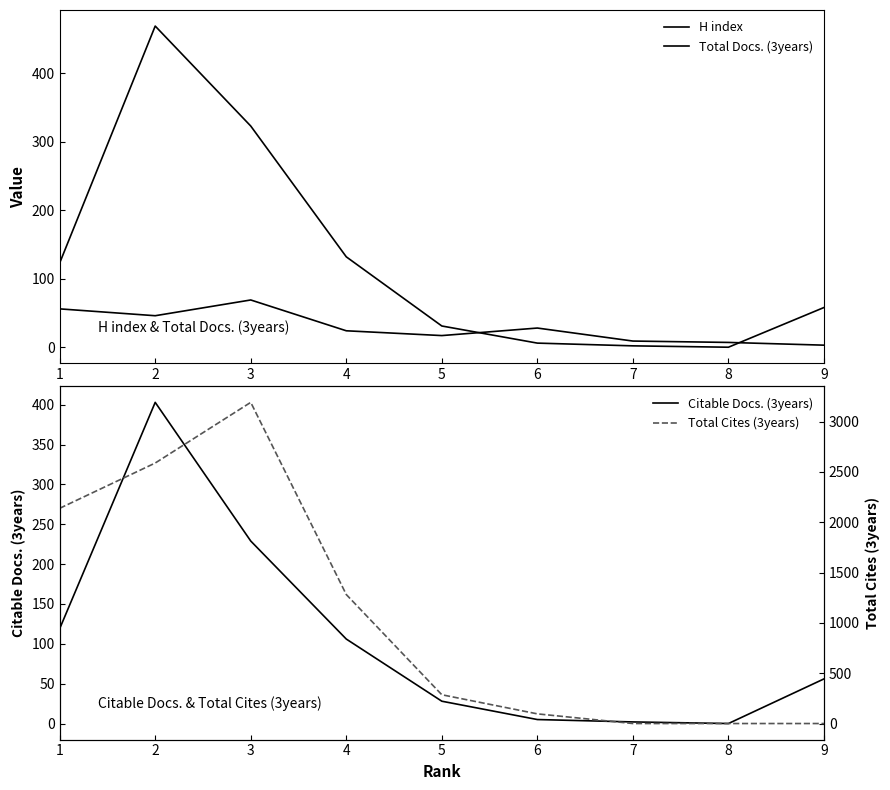

List the labels in order of Citable Docs. (3years) value, smallest first.

8, 7, 6, 5, 9, 4, 1, 3, 2